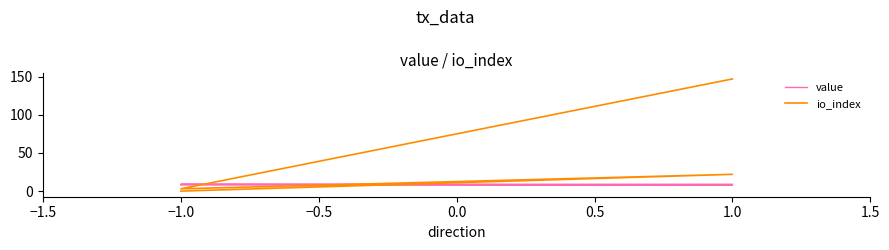

List the series in order of their overall mean, highest first.

io_index, value